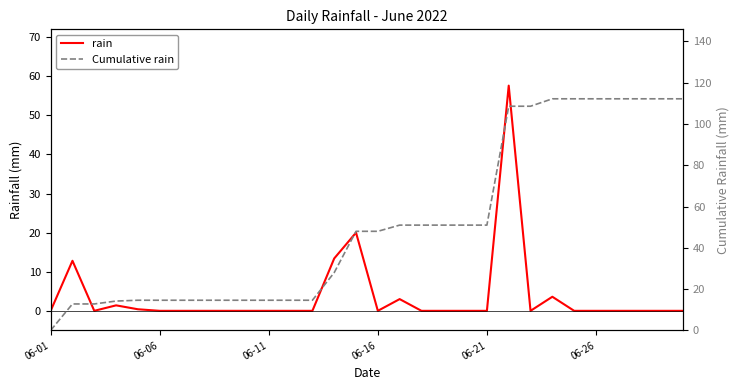

Rank the series by their maximum value, from highest to lowest.

Cumulative rain, rain